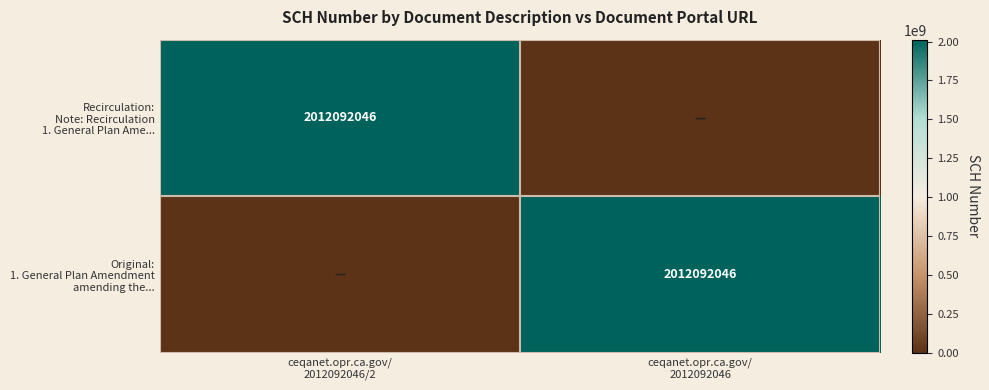

At which category does the chart reach its peak across all series?

ceqanet.opr.ca.gov/
2012092046/2